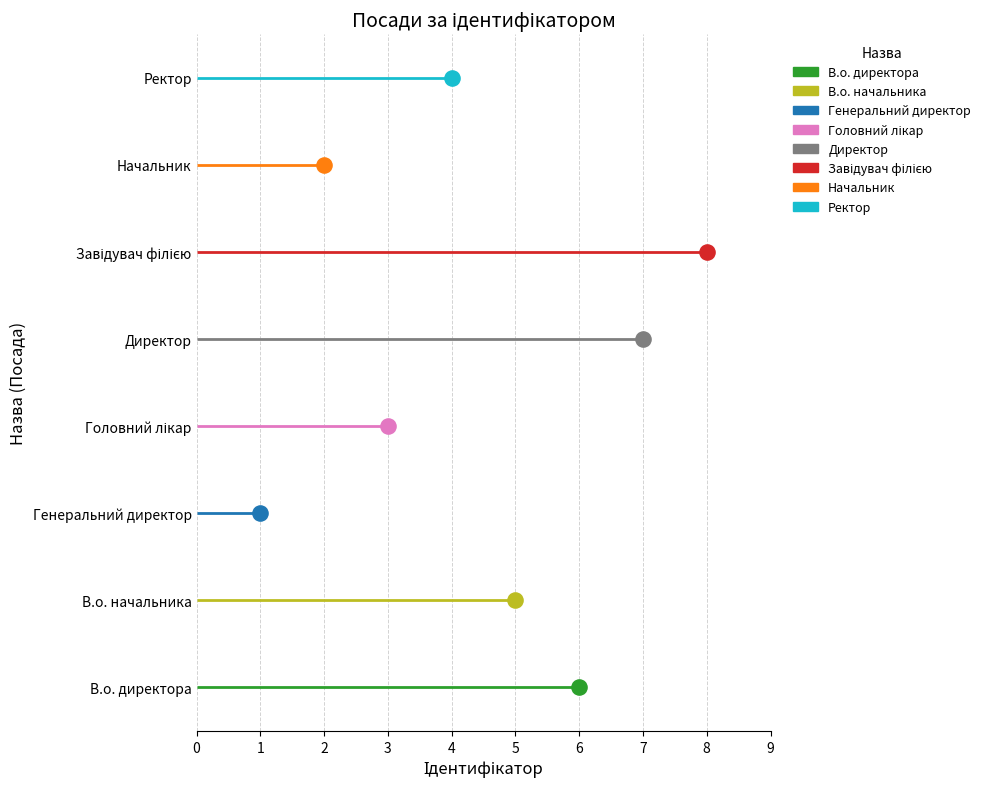

What is the ratio of the value at Головний лікар to the value at В.о. начальника?

0.6